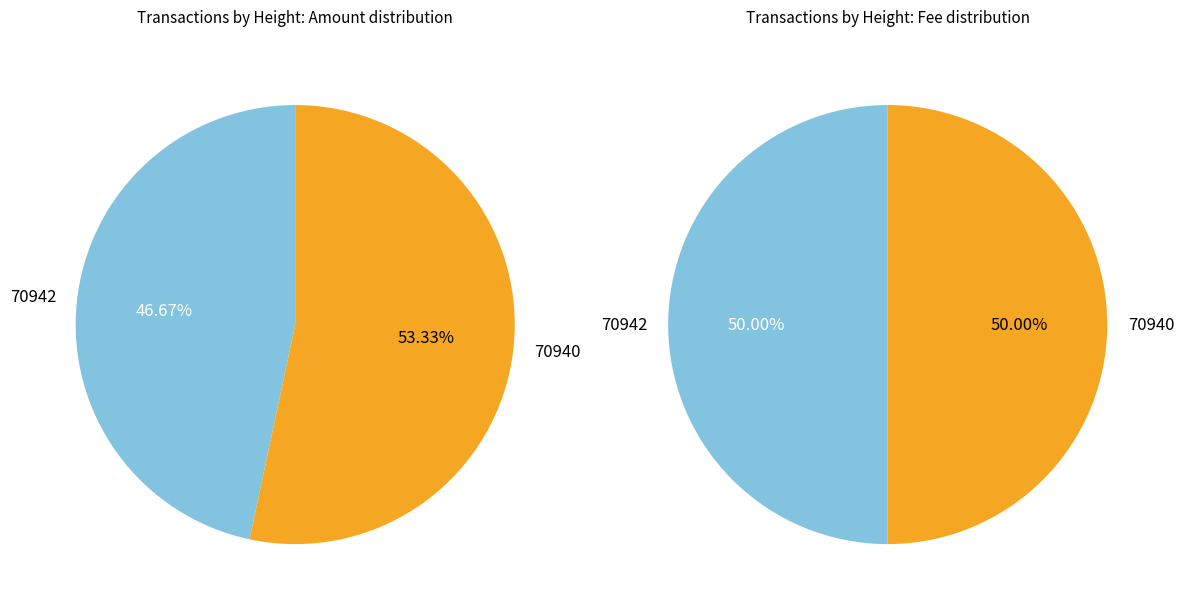

What percentage is the 70942 slice, to the nearest percent?

47%